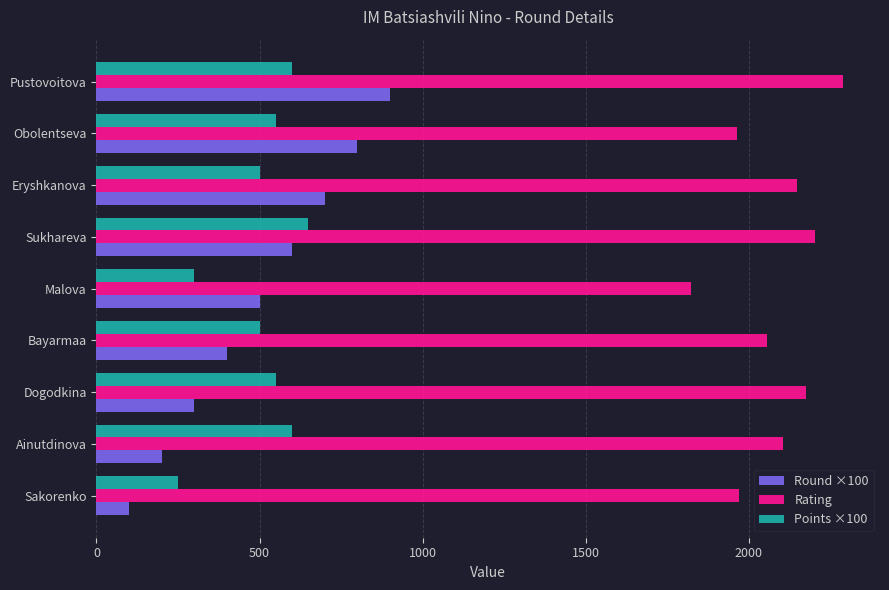

At how many categories does at least one series exceed 1847?

8